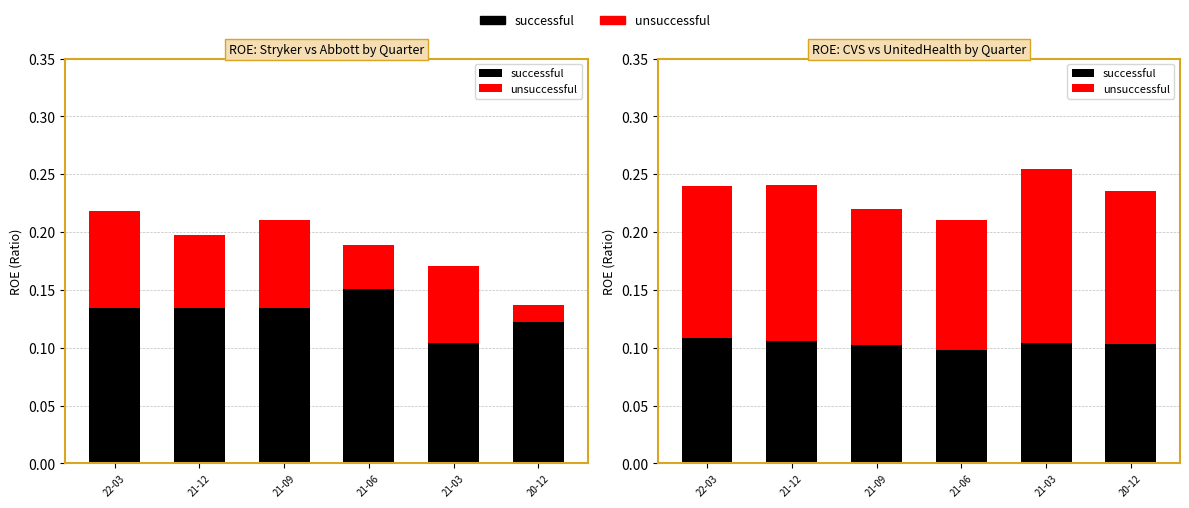

Does the chart contain any negative values?

No